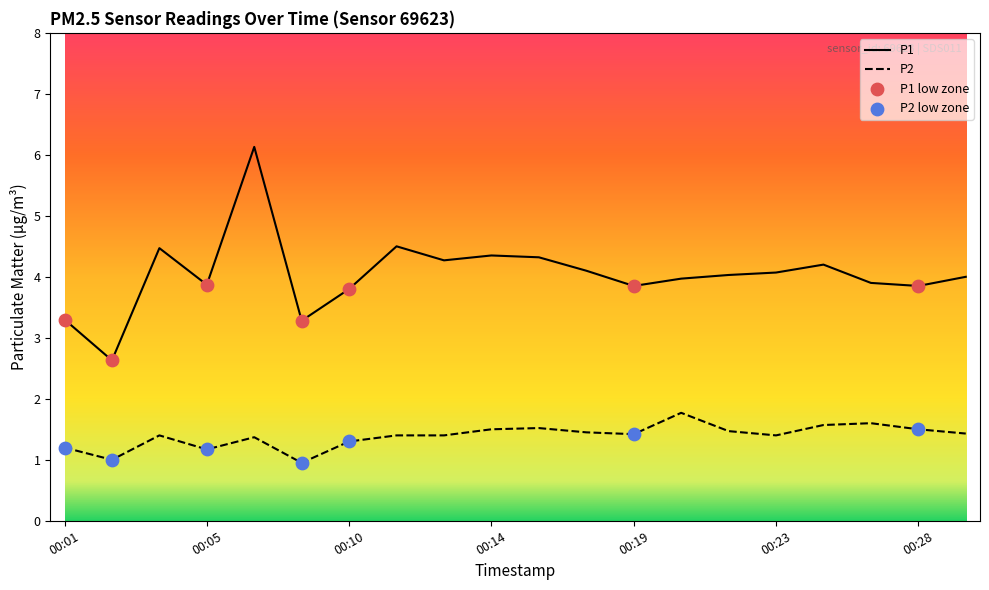

Which series has the largest total across all categories?

P1